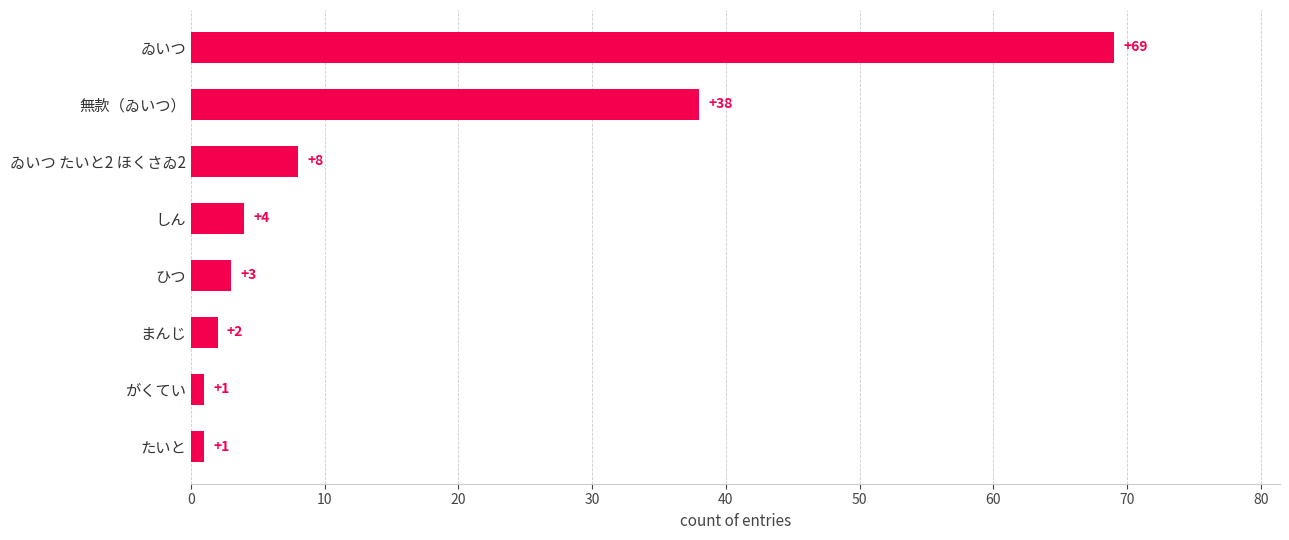

True or false: the data shows 4 at しん.

True